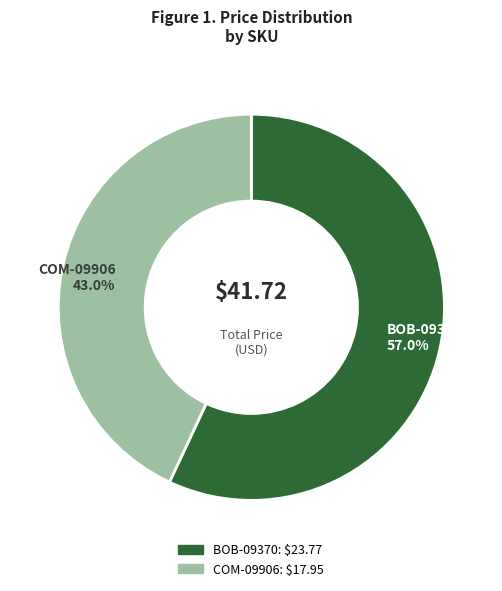

Which category has the biggest portion of the pie?

BOB-09370